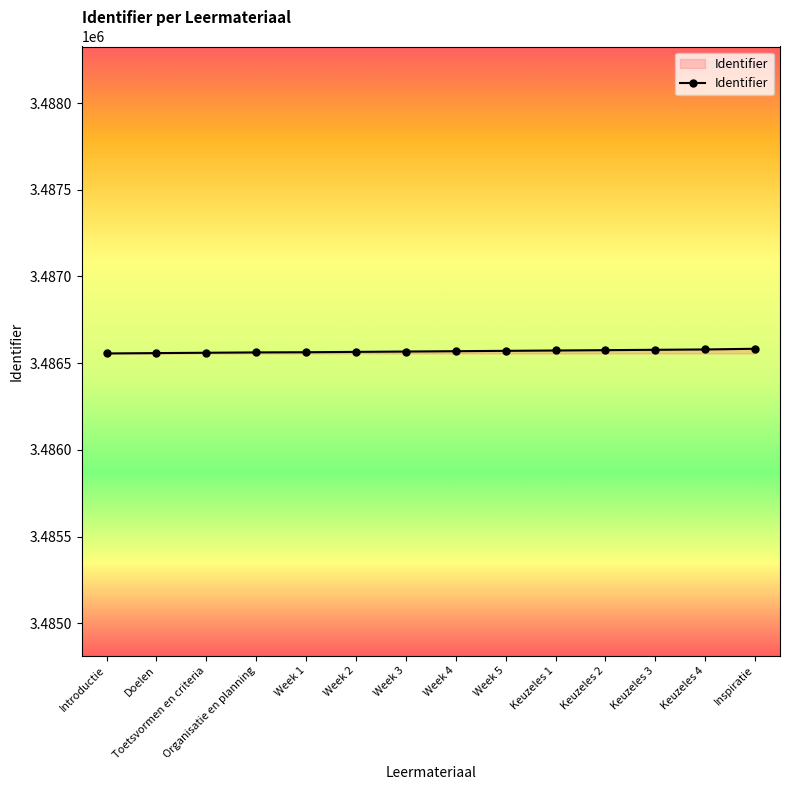

What is the difference between the maximum and minimum values?

27